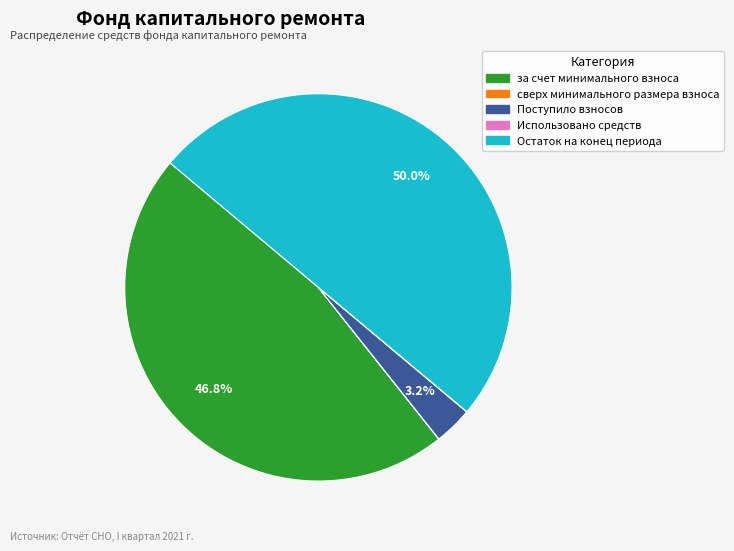

The Поступило взносов slice represents 3% of the pie. True or false?

True